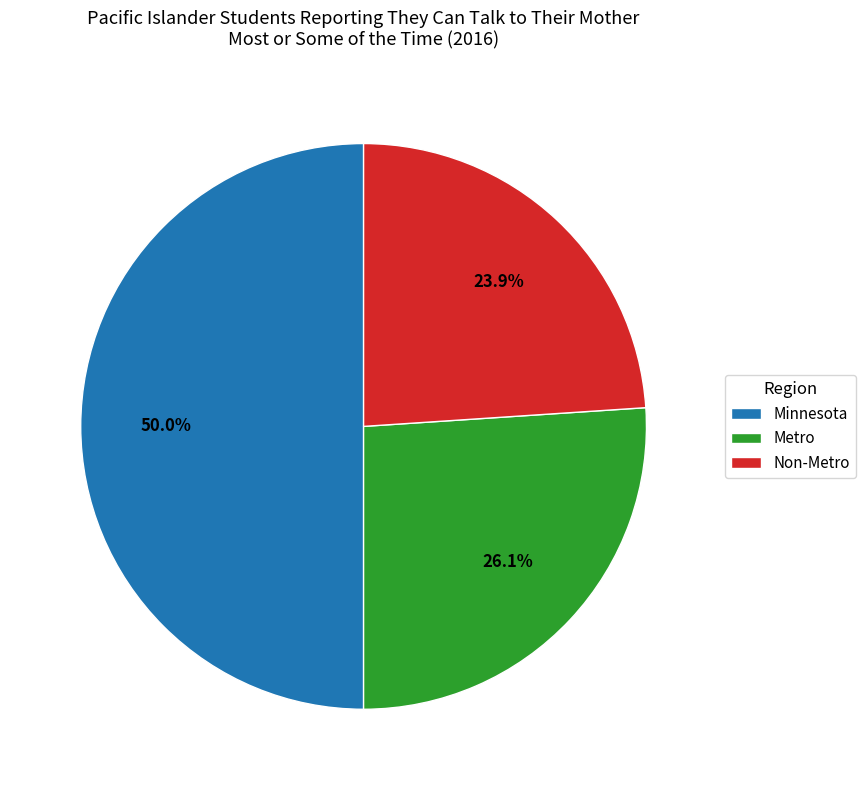

How many slices are in this pie chart?

3